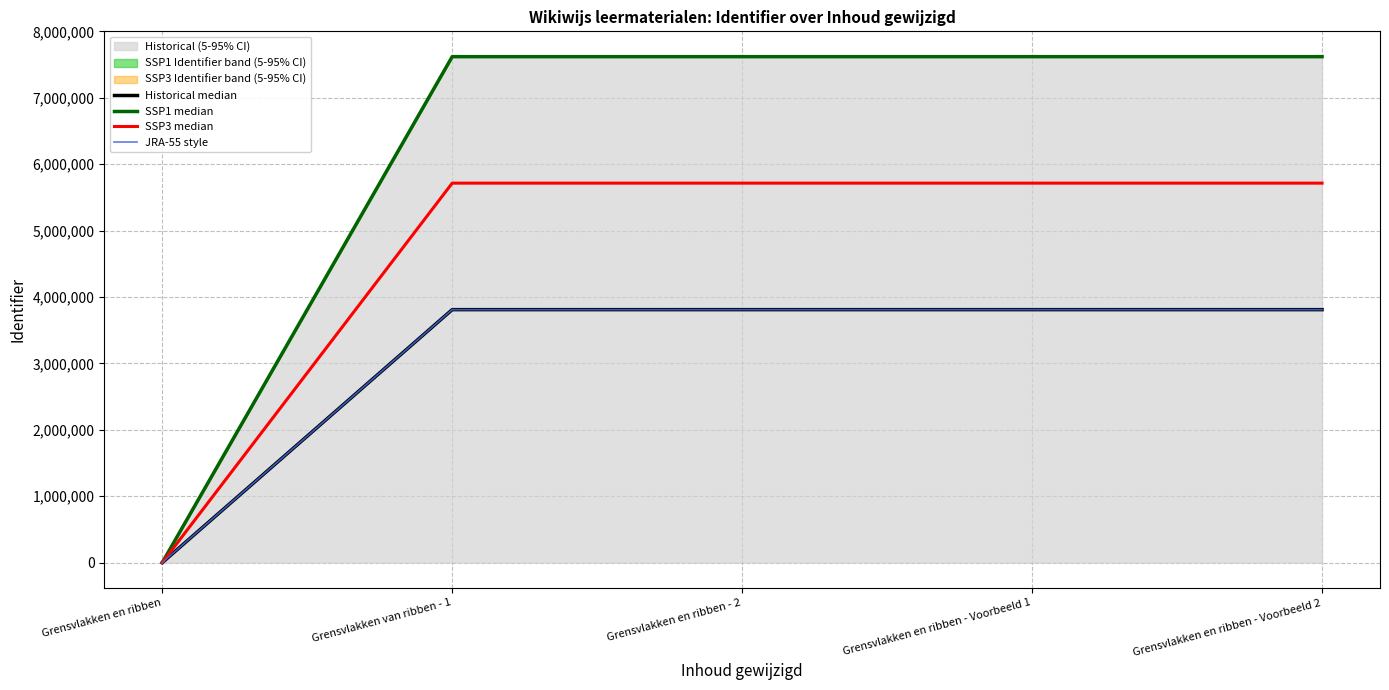

At which category is the sum across all series the highest?

Grensvlakken en ribben - Voorbeeld 1